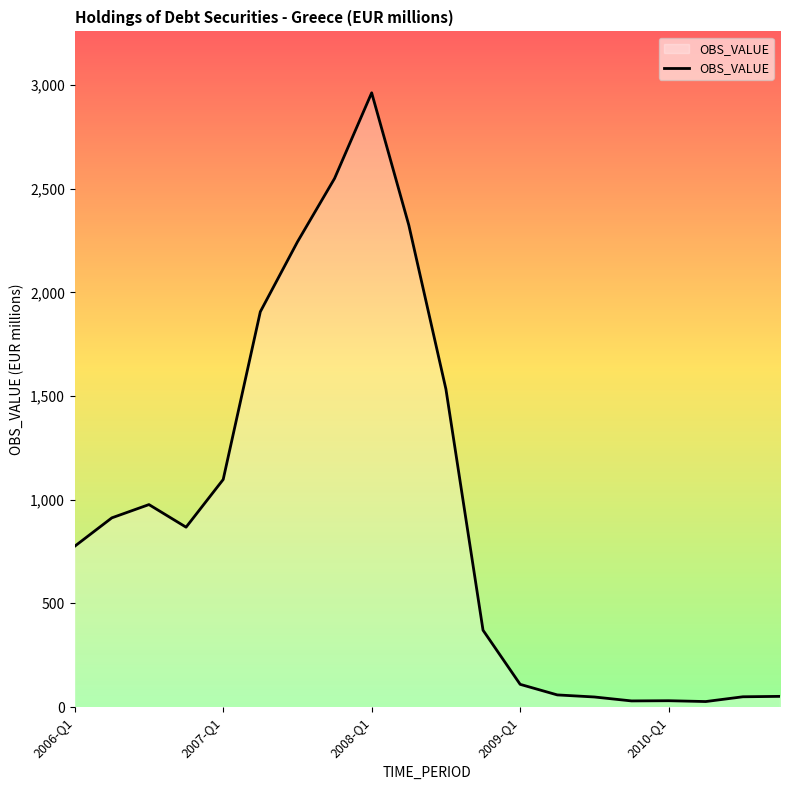

What is the difference between the maximum and minimum values?

2936